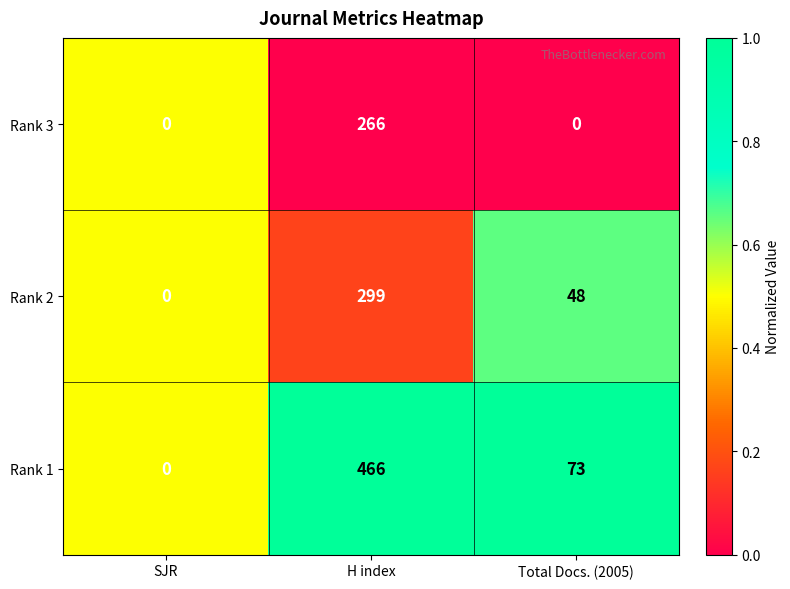

What is the average value of the Rank 3 series?

89